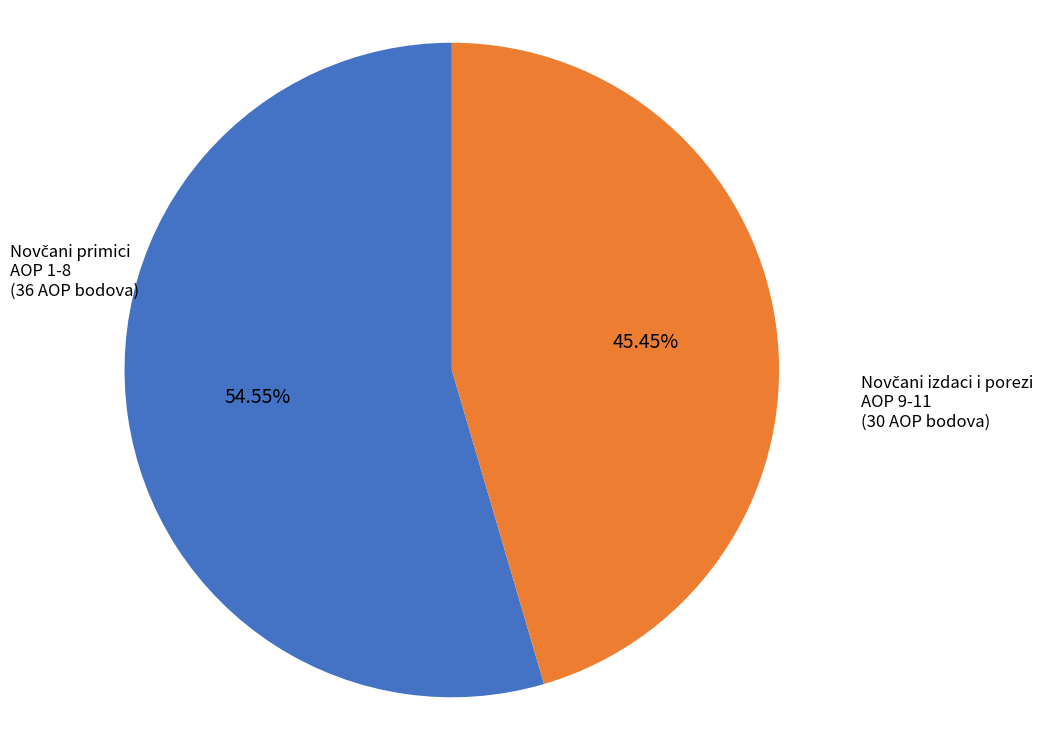

Count the number of slices in the pie.

2